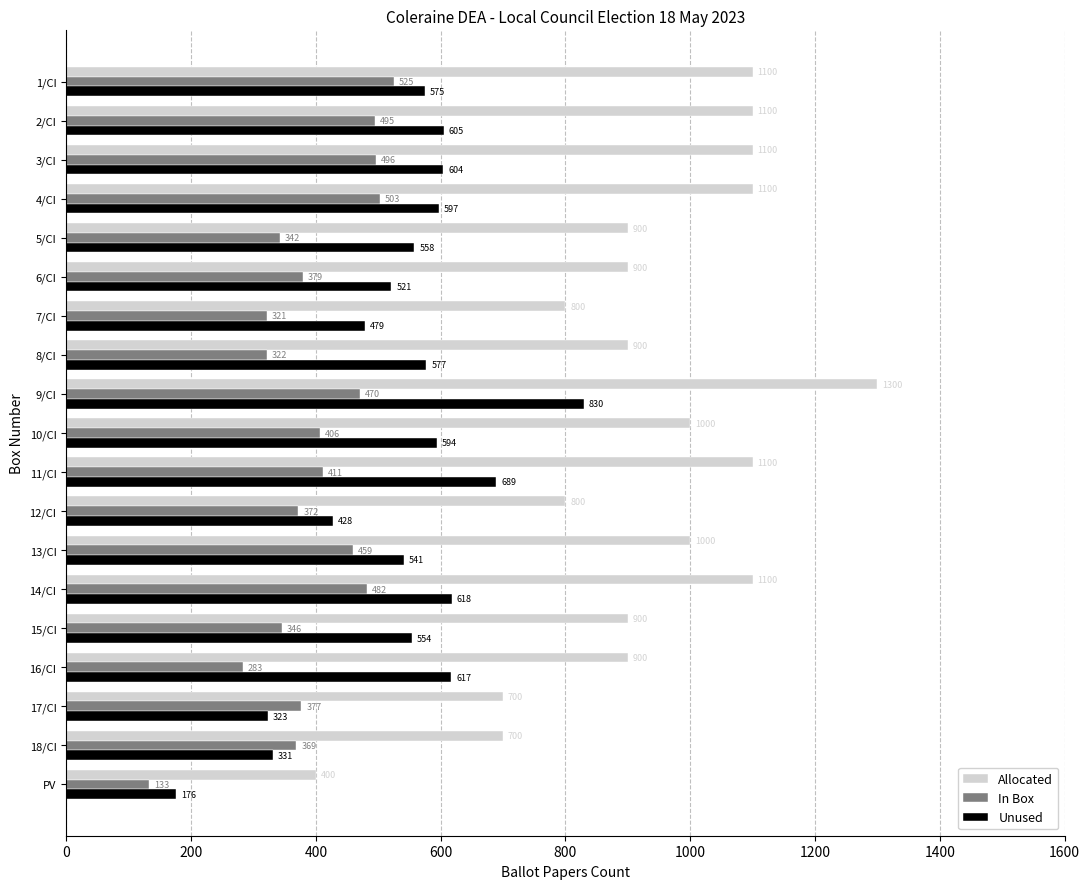

Which series has the widest spread of values?

Allocated